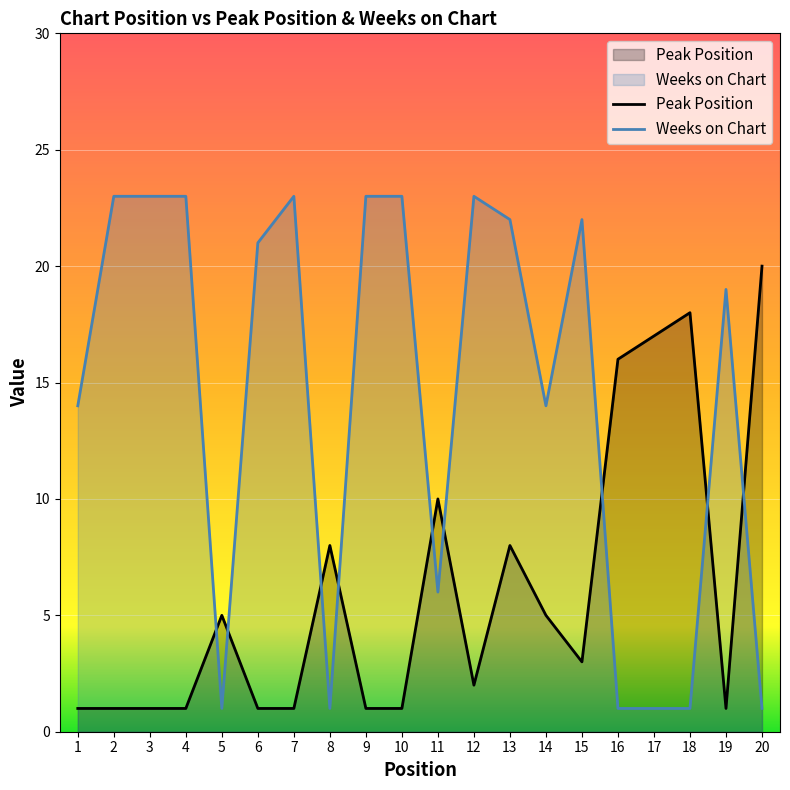

Which category has the lowest value in the Weeks on Chart series?

5